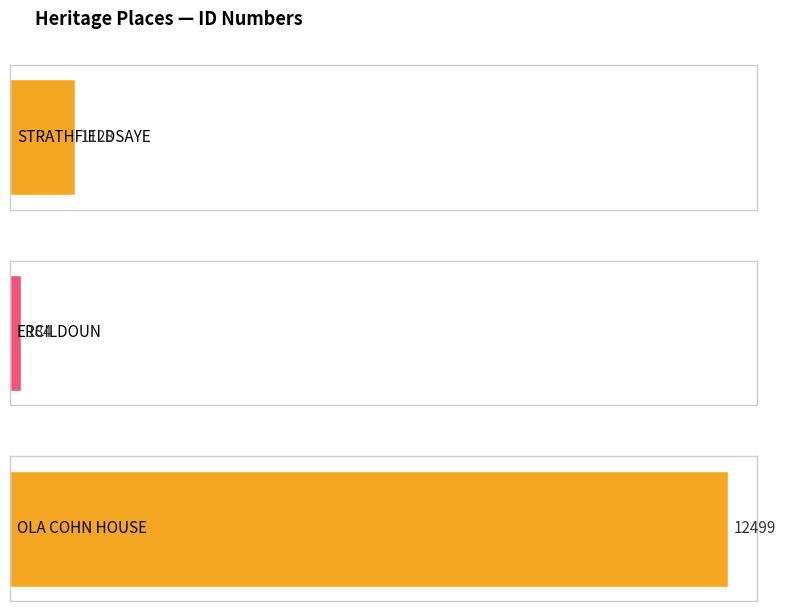

What is the minimum value shown in the chart?

184